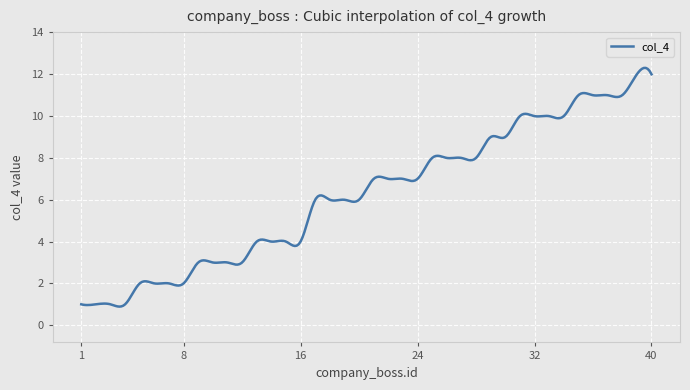

What is the greatest value displayed?

12.3